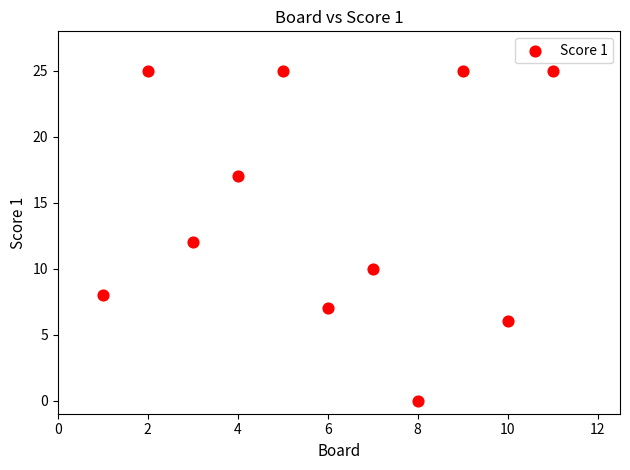

What is the average X value?

6